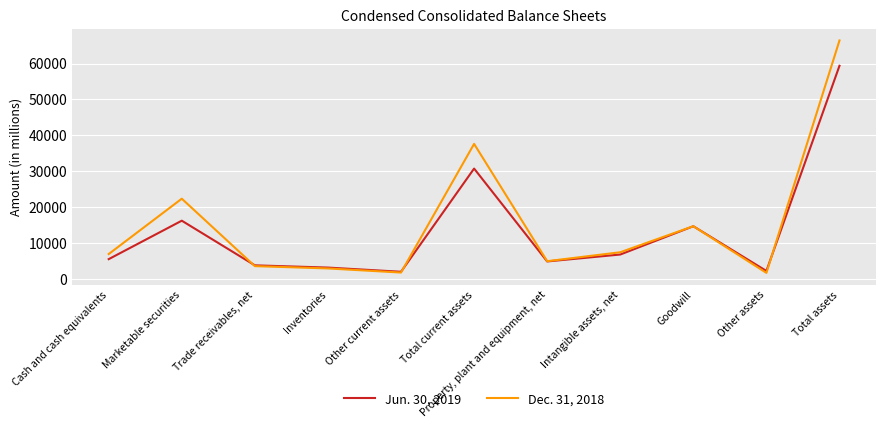

What is the spread (max minus min) of values at Other current assets?

217